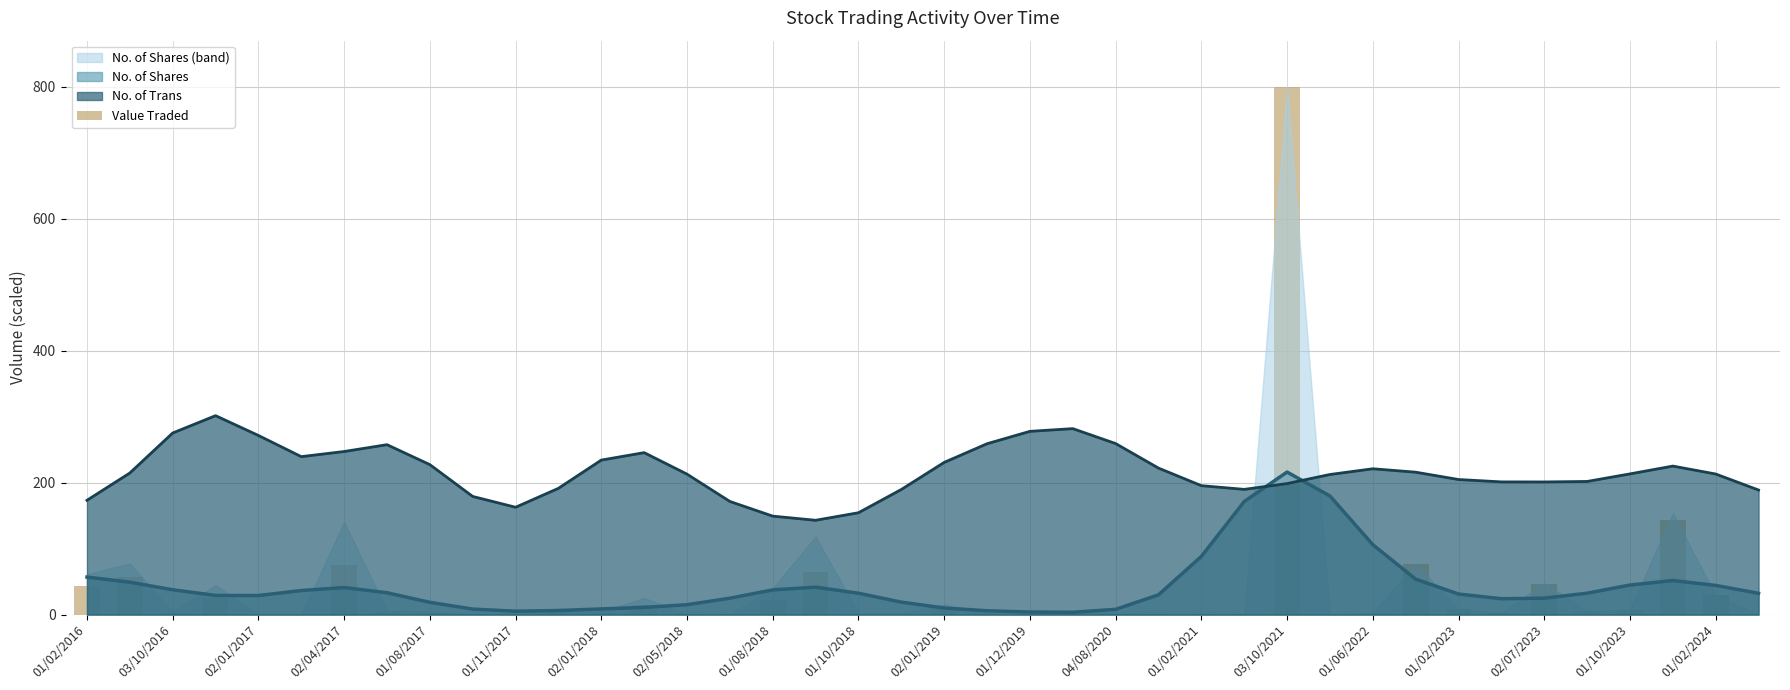

What position from the left is 01/02/2016?

1